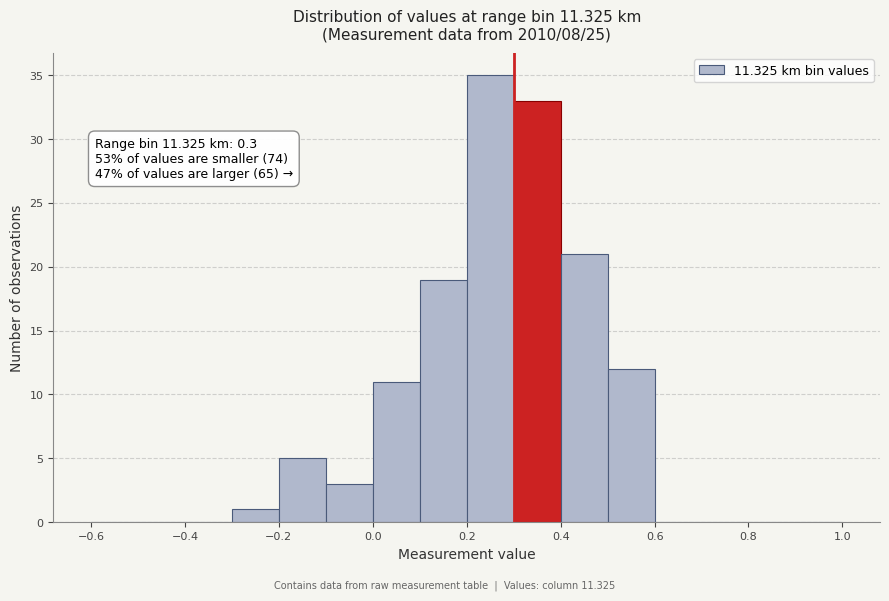

Over which range of the x-axis is the bar tallest?

0.2 to 0.3